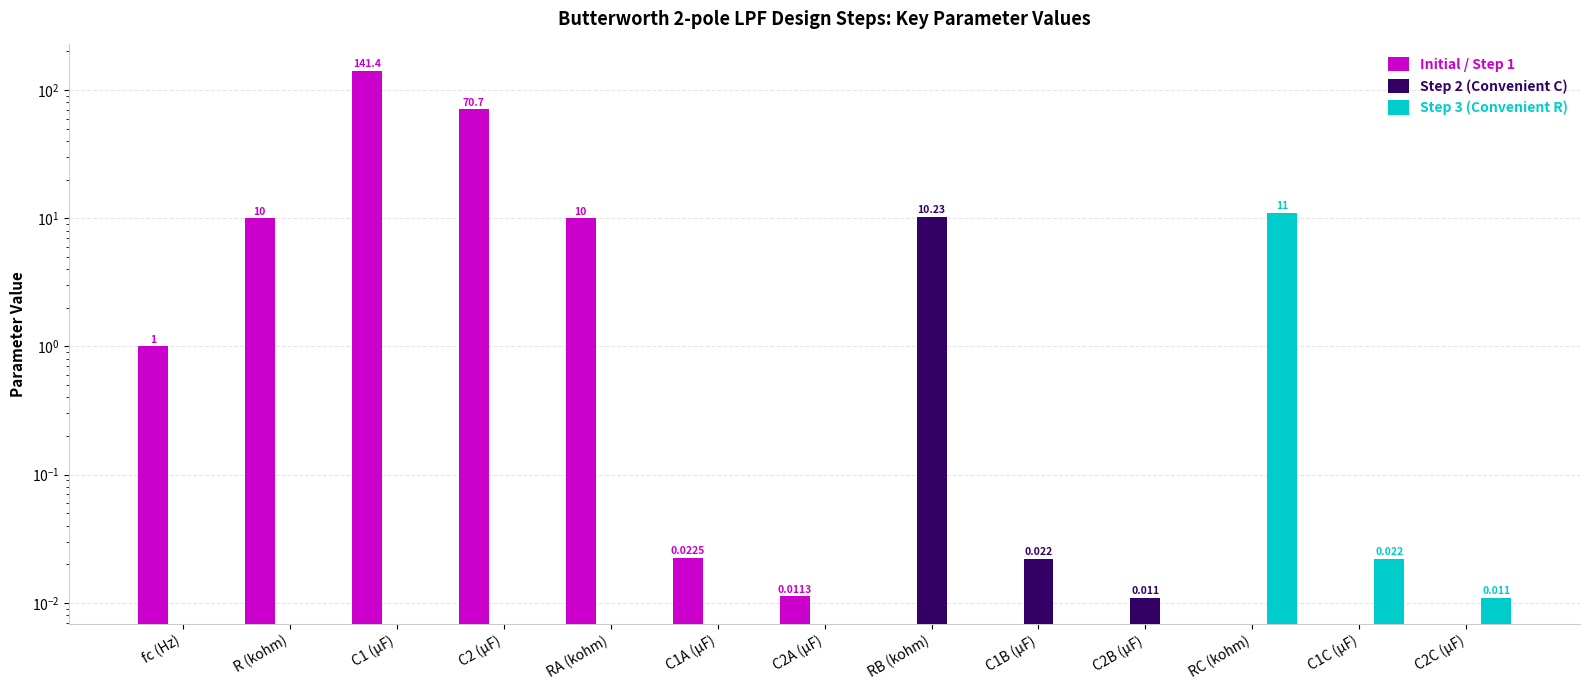

How many distinct data groups are displayed?

3